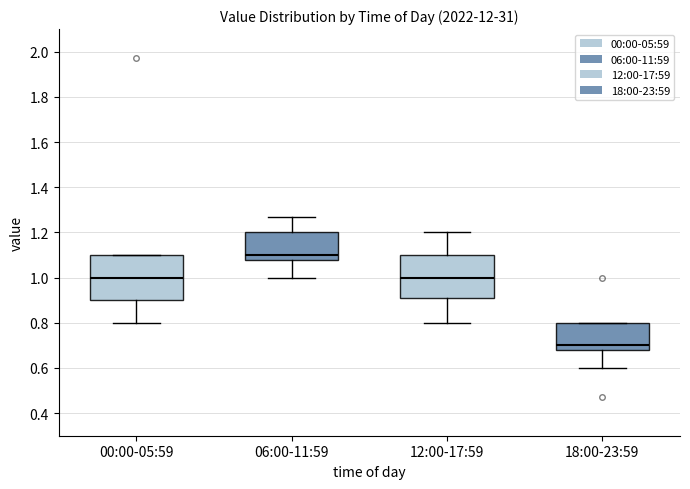

Which box's median line is the lowest?

18:00-23:59